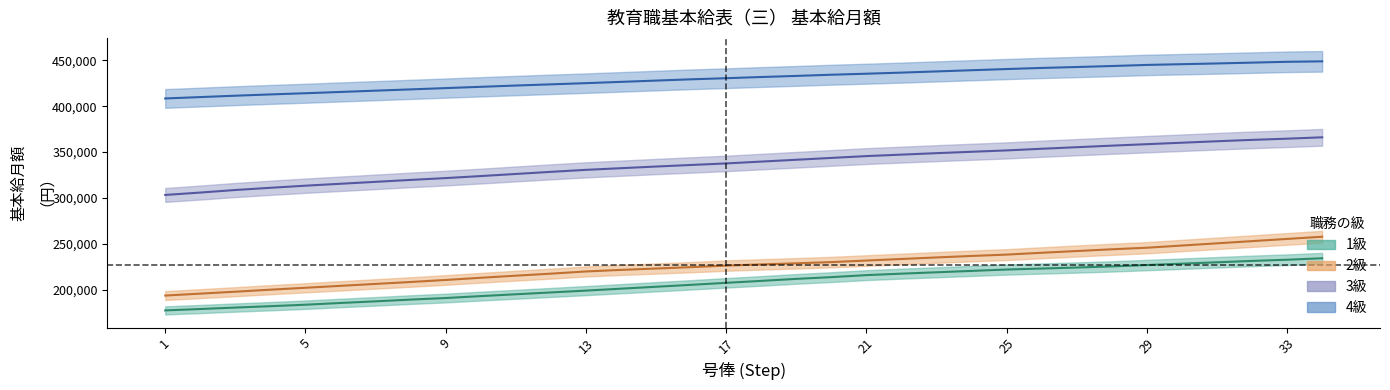

True or false: 4級 and 2級 cross at least once.

False